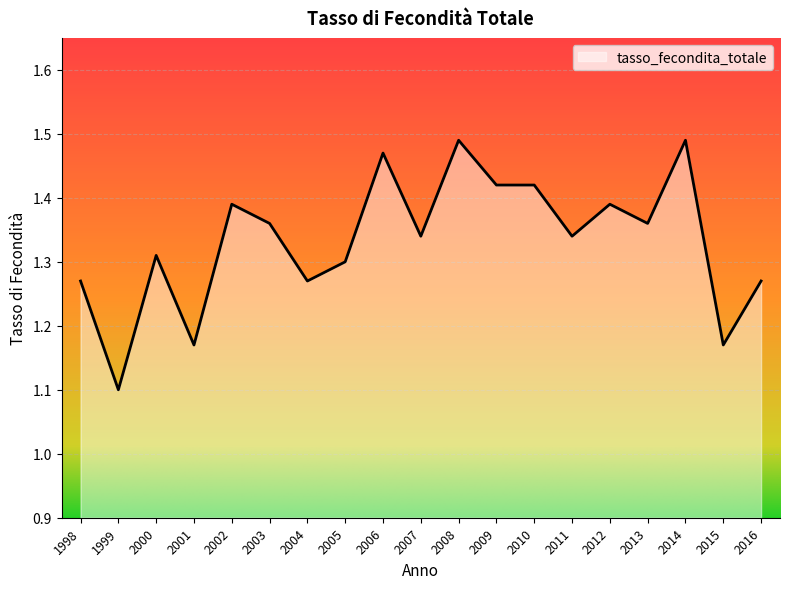

Between 2014 and 2004, which is larger?

2014